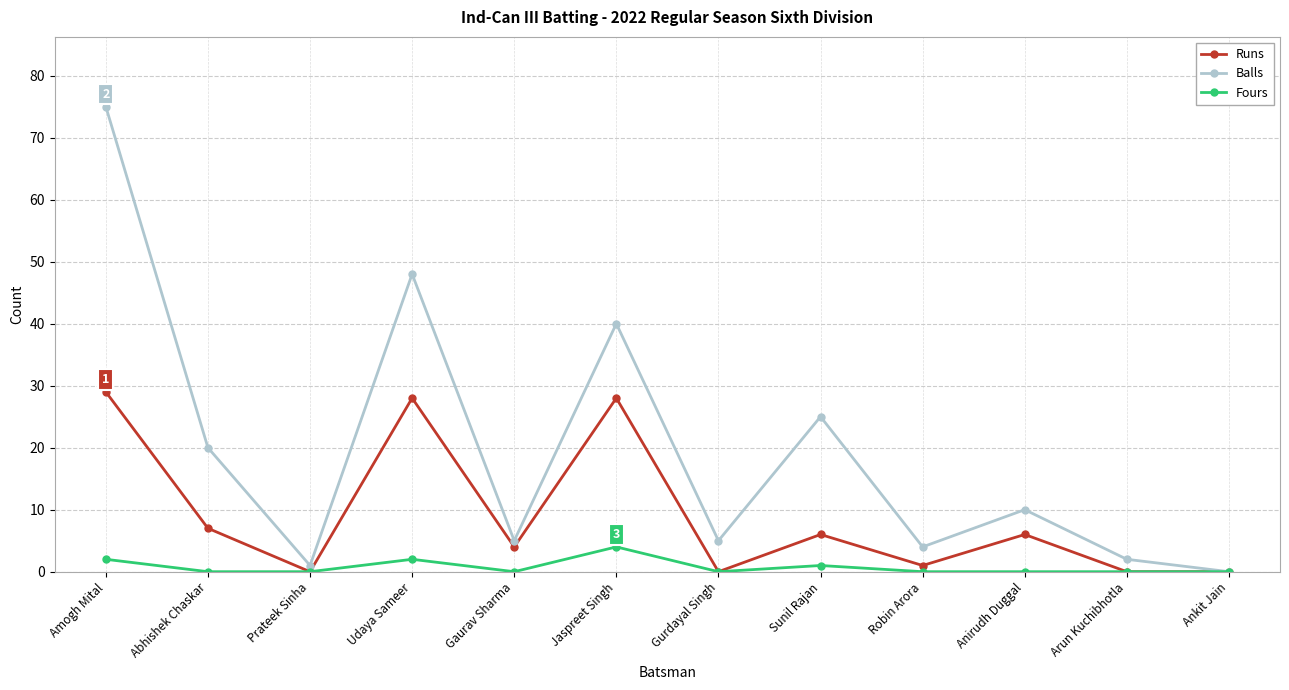

What position from the right is Robin Arora?

4